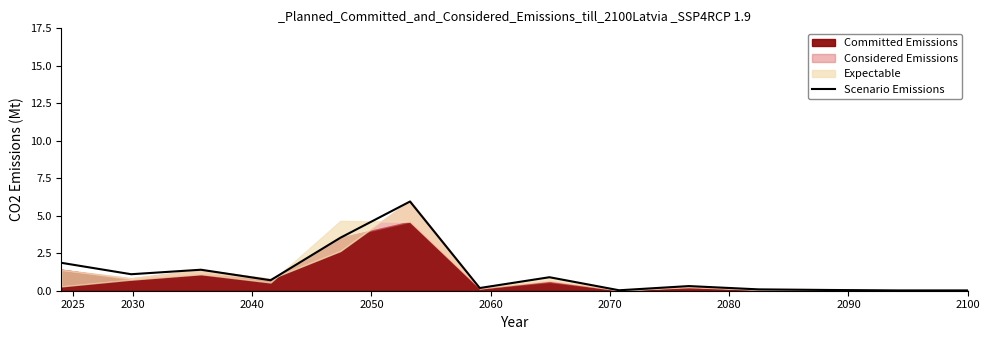

What is the maximum value shown in the chart?

6.0